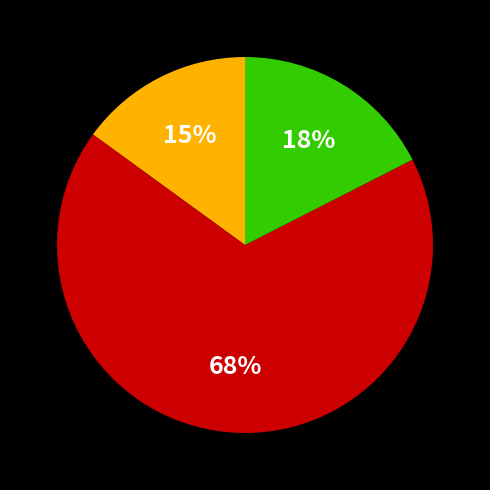

Is there a majority slice in this chart?

Yes